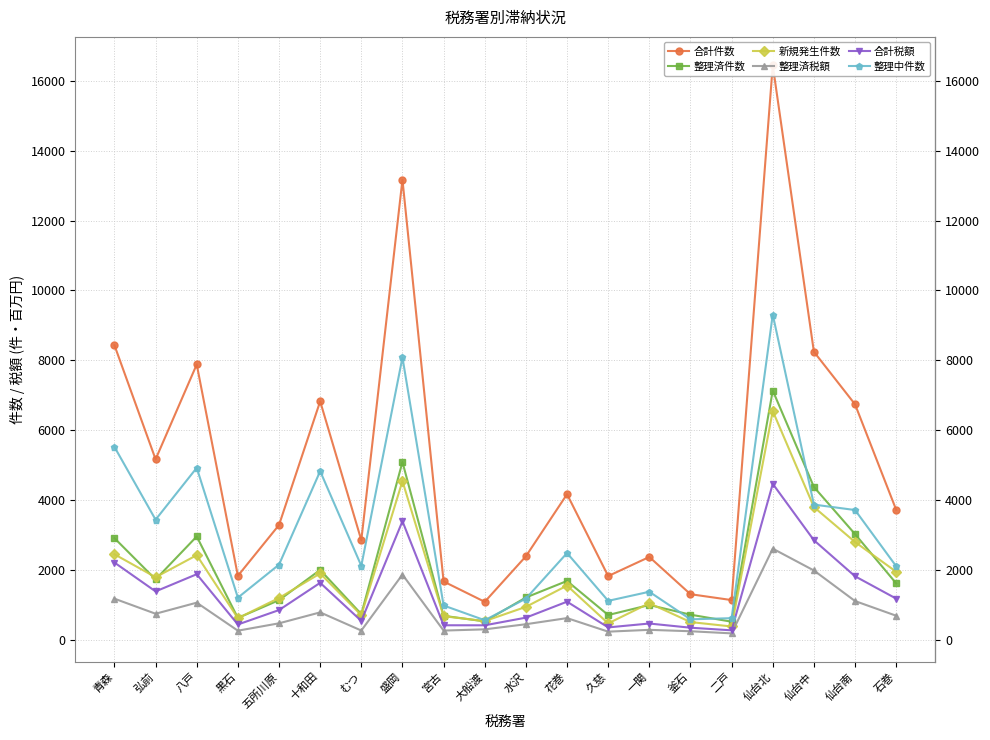

What is the total value across all series at 久慈?

4706